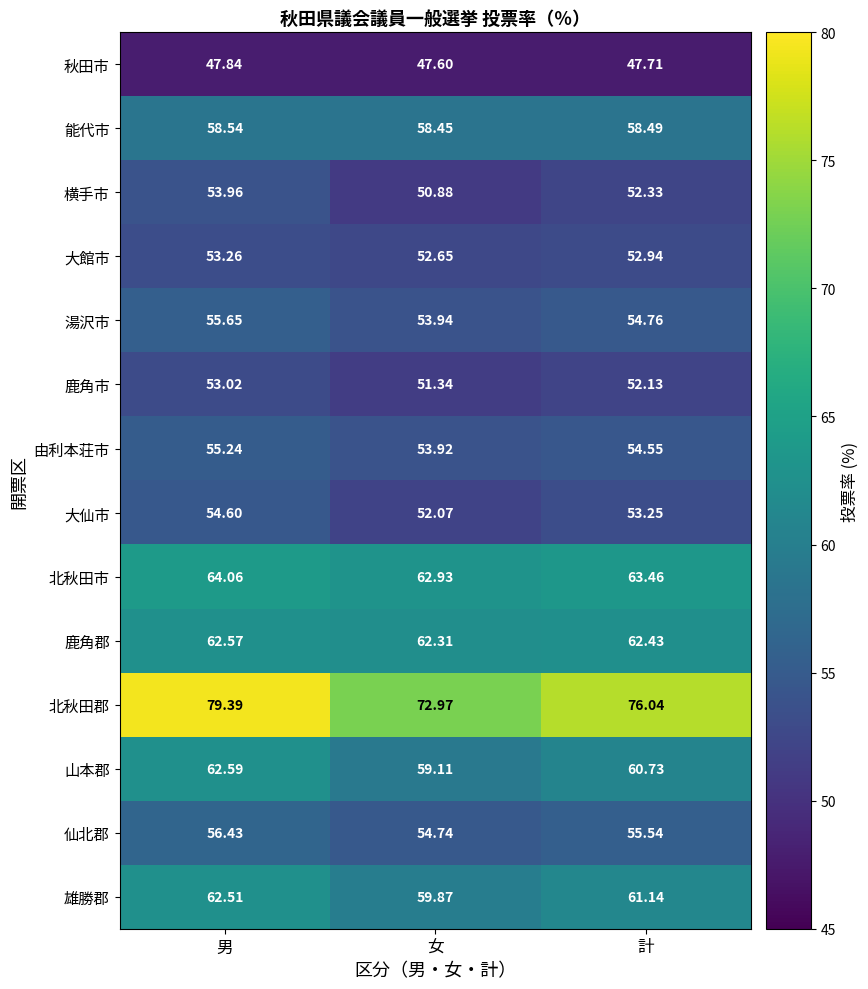

At which category is the sum across all series the highest?

男